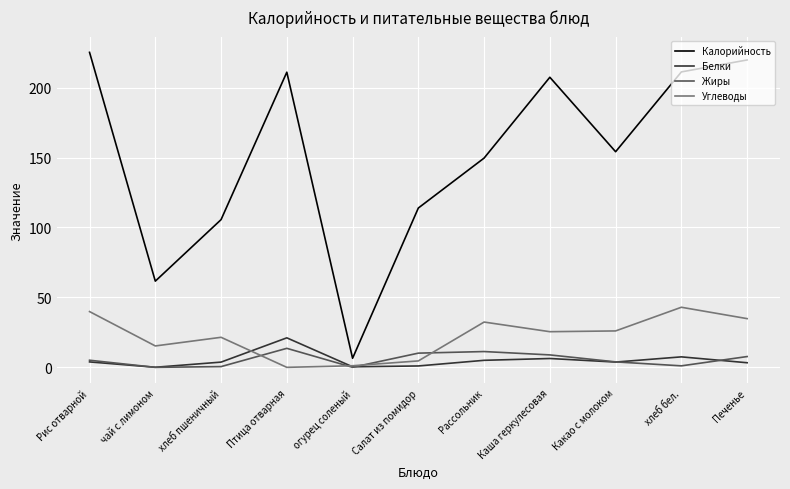

How many interior local peaks does the Углеводы series have?

3